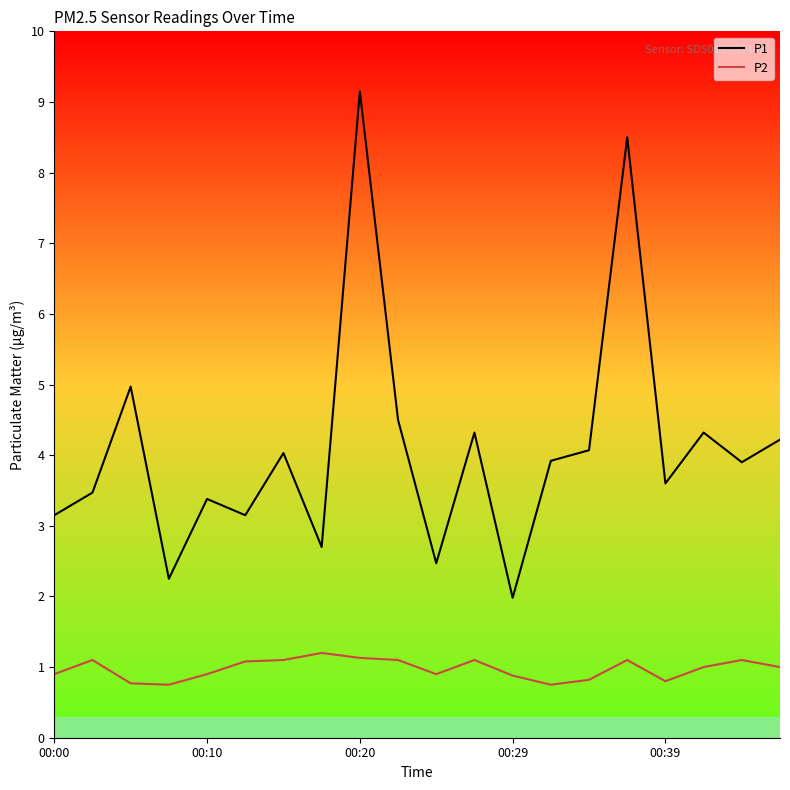

True or false: P1 has more than 0 interior local peaks.

True